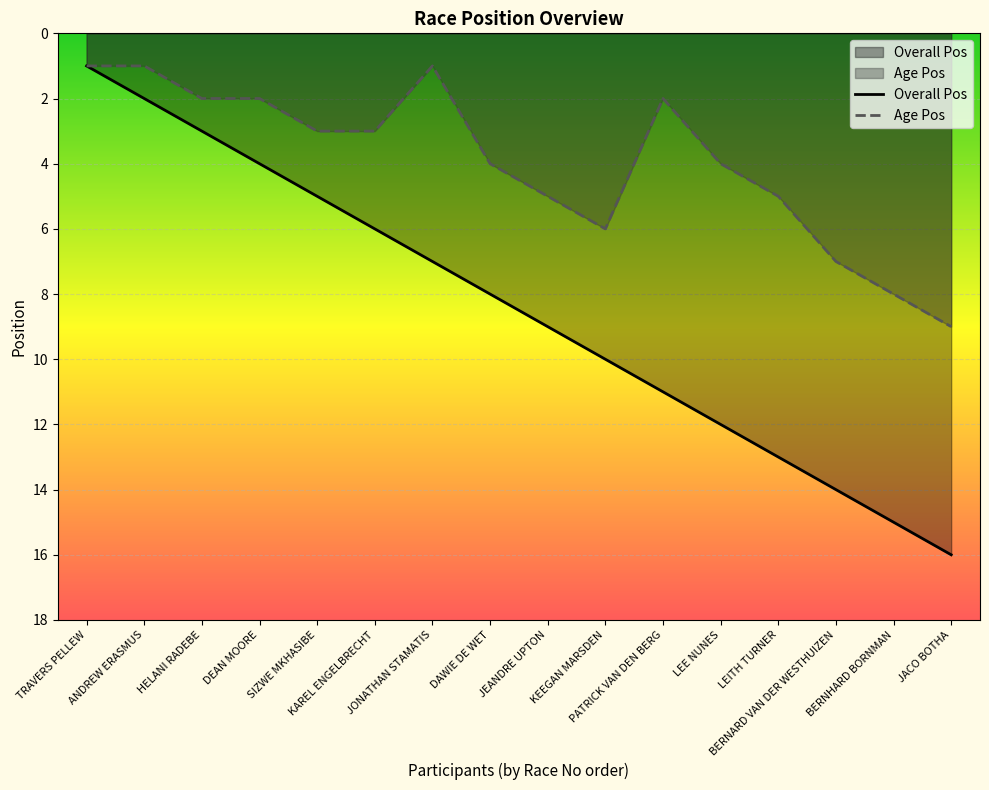

Is the value of Age Pos at BERNHARD BORNMAN greater than the value of Overall Pos at BERNARD VAN DER WESTHUIZEN?

No